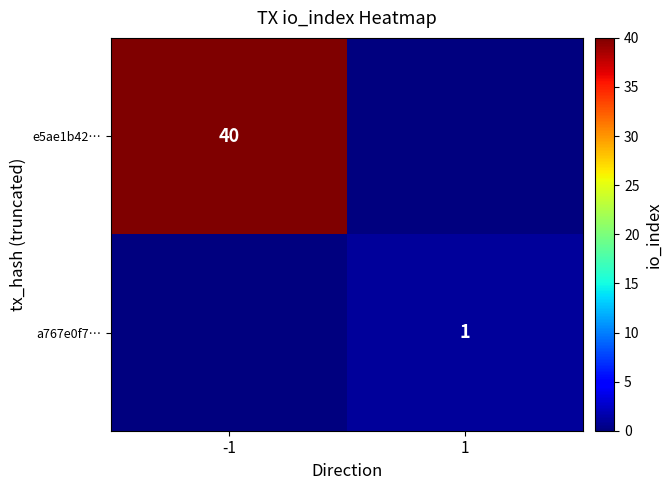

The value of a767e0f7… at 1 is 1. True or false?

True